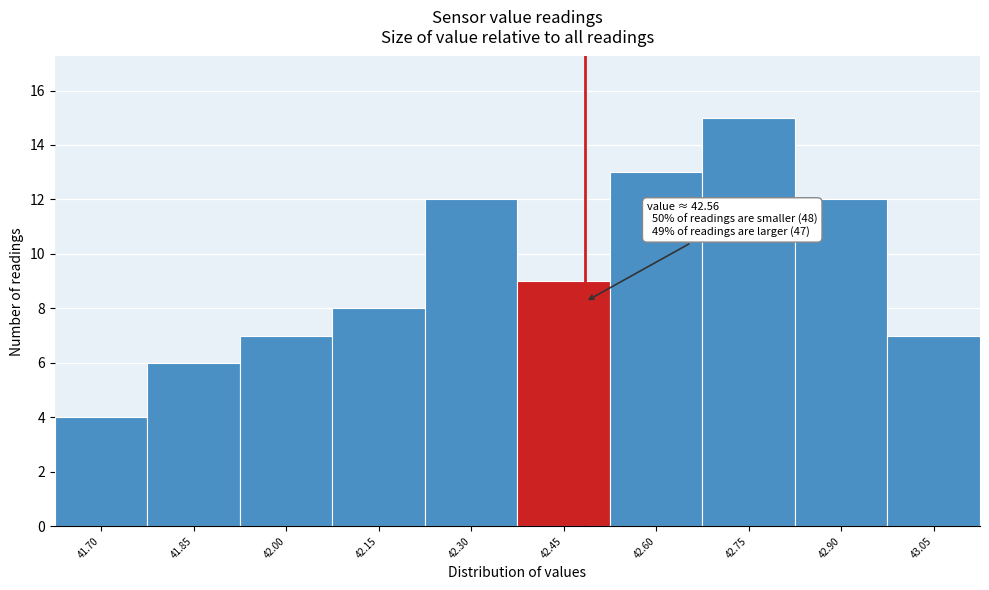

Reading left to right, list all the values displayed in this chart.

4	6	7	8	12	9	13	15	12	7